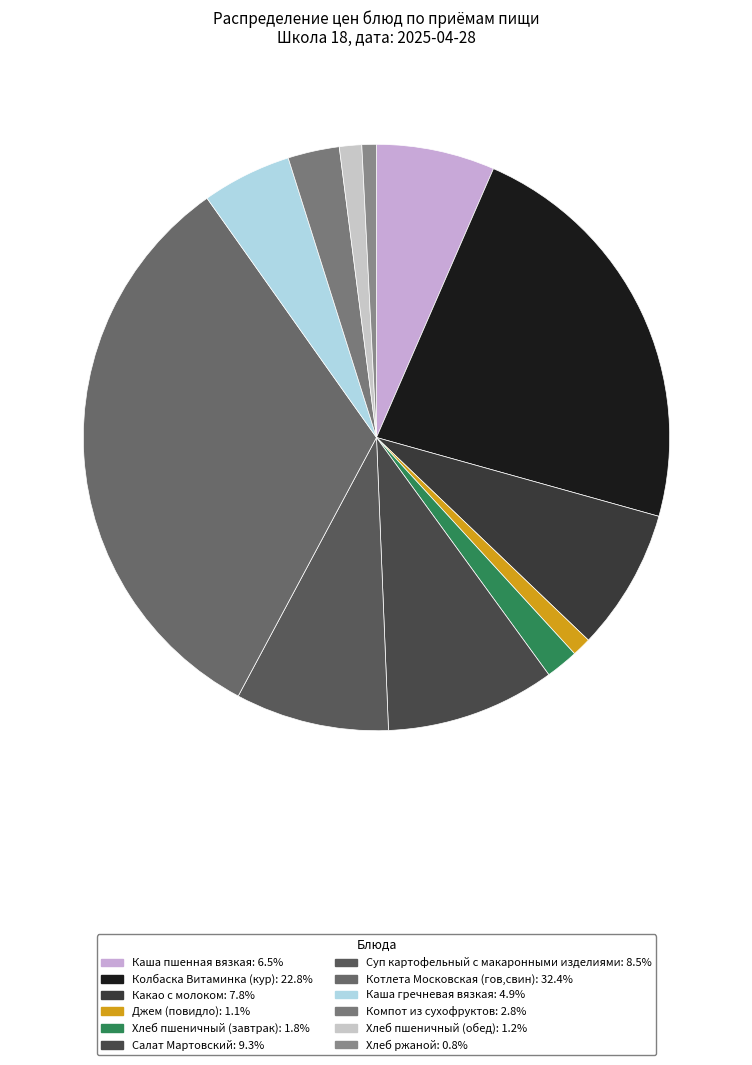

Do Каша пшенная вязкая and Салат Мартовский together represent more than half of the pie?

No